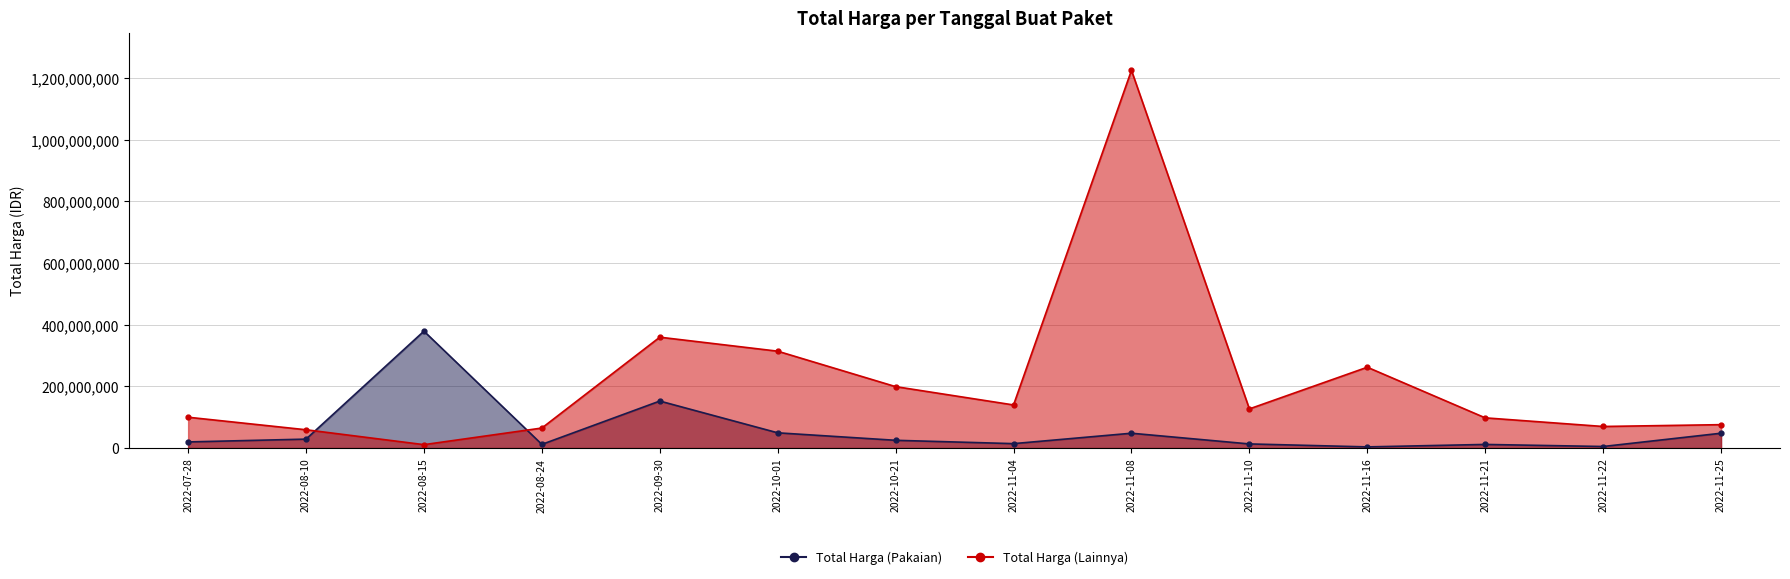

At which category is the sum across all series the highest?

2022-11-08